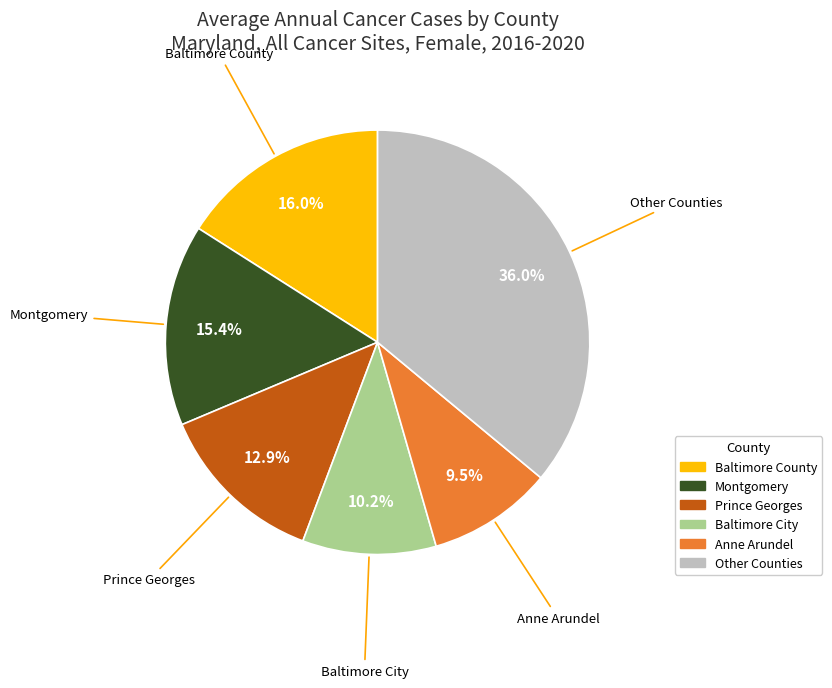

What is the ratio of the value at Anne Arundel to the value at Baltimore County?

0.6